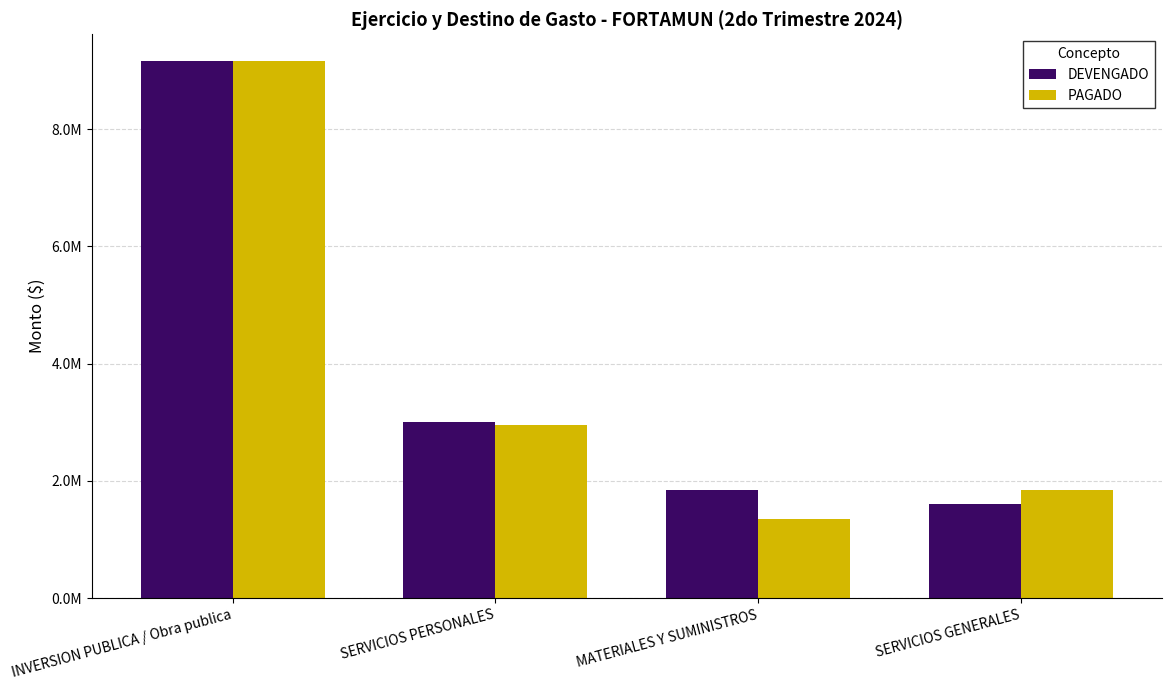

Is it true that DEVENGADO equals 1847911.9 at MATERIALES Y SUMINISTROS?

True